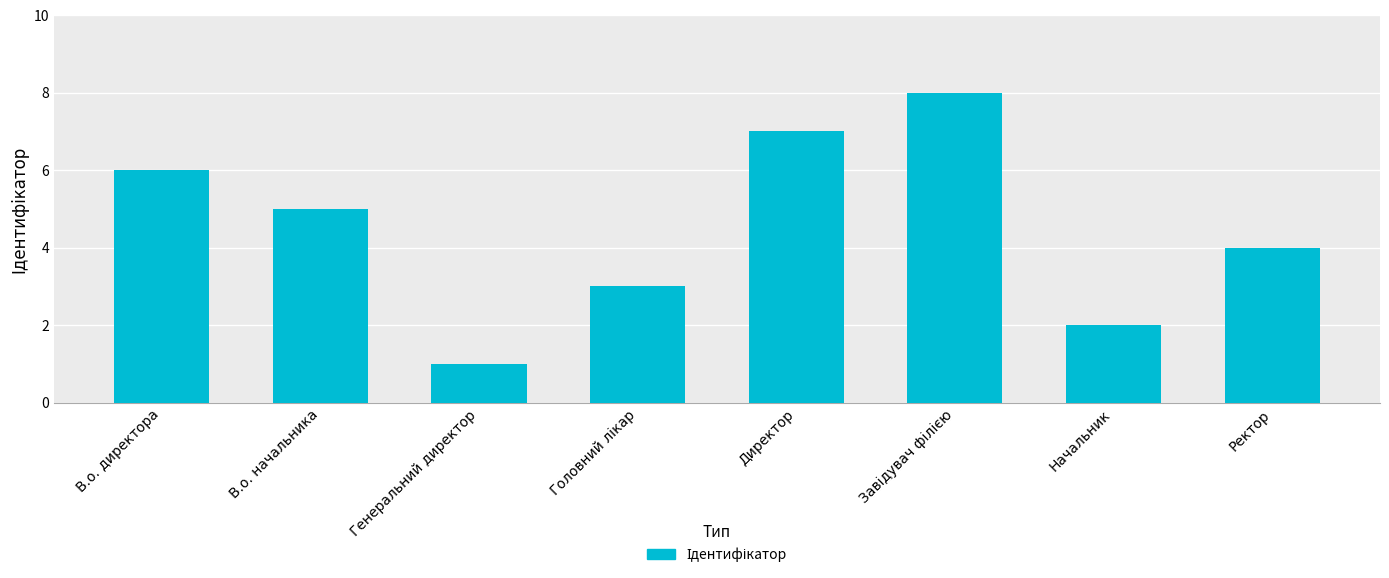

Approximately how many times larger is the value at Генеральний директор compared to В.о. директора?

0.2